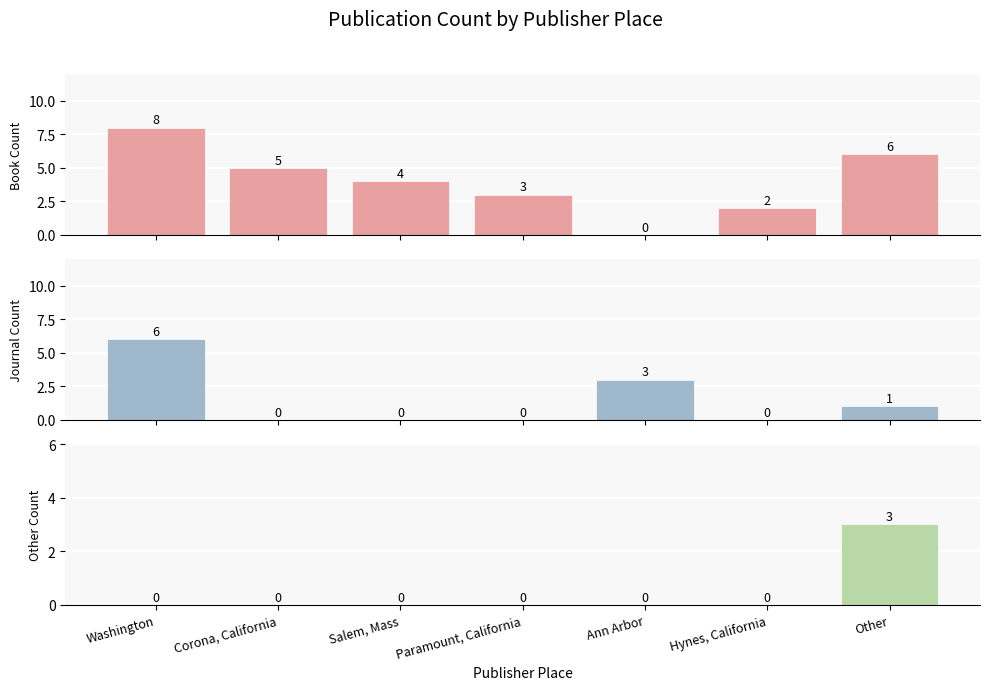

Are the bars horizontal?

No